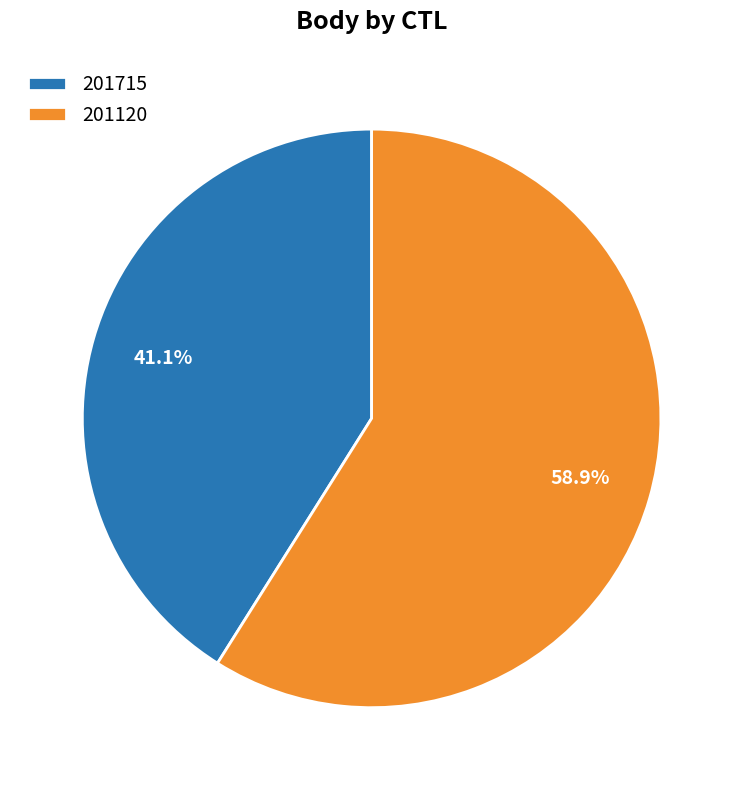

Approximately how many times larger is the value at 201715 compared to 201120?

0.7